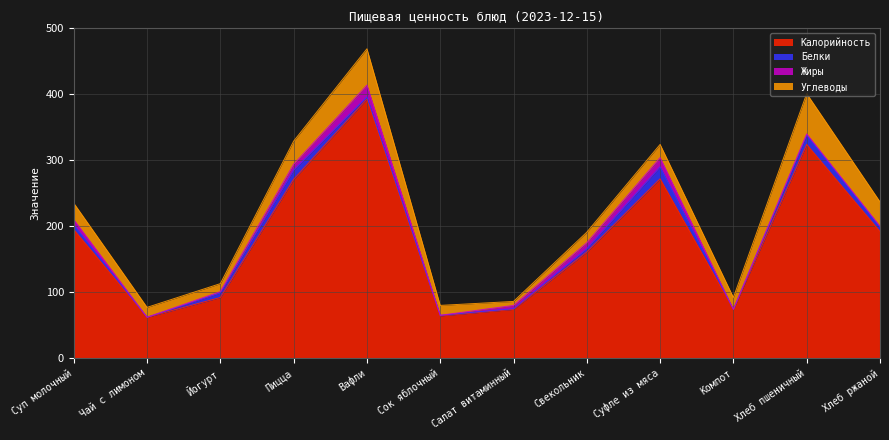

Between Чай с лимоном and Свекольник, which series saw the biggest shift?

Калорийность